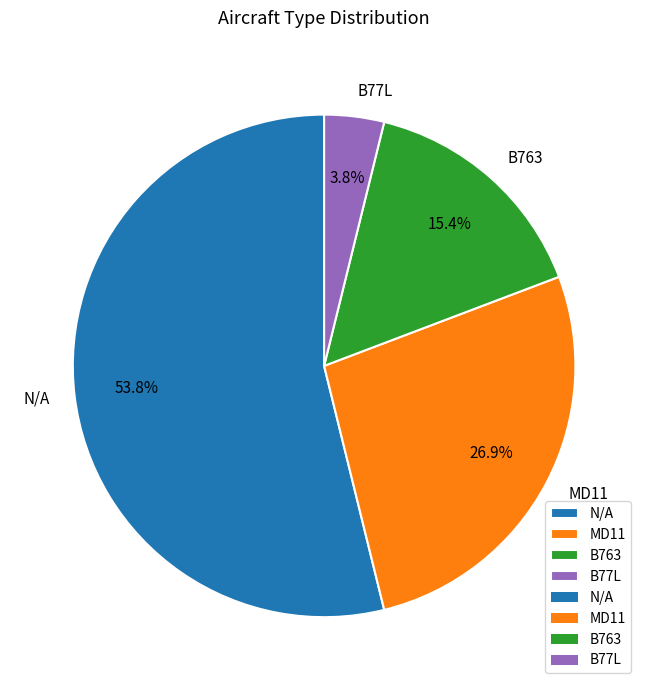

Which slice is the largest?

N/A